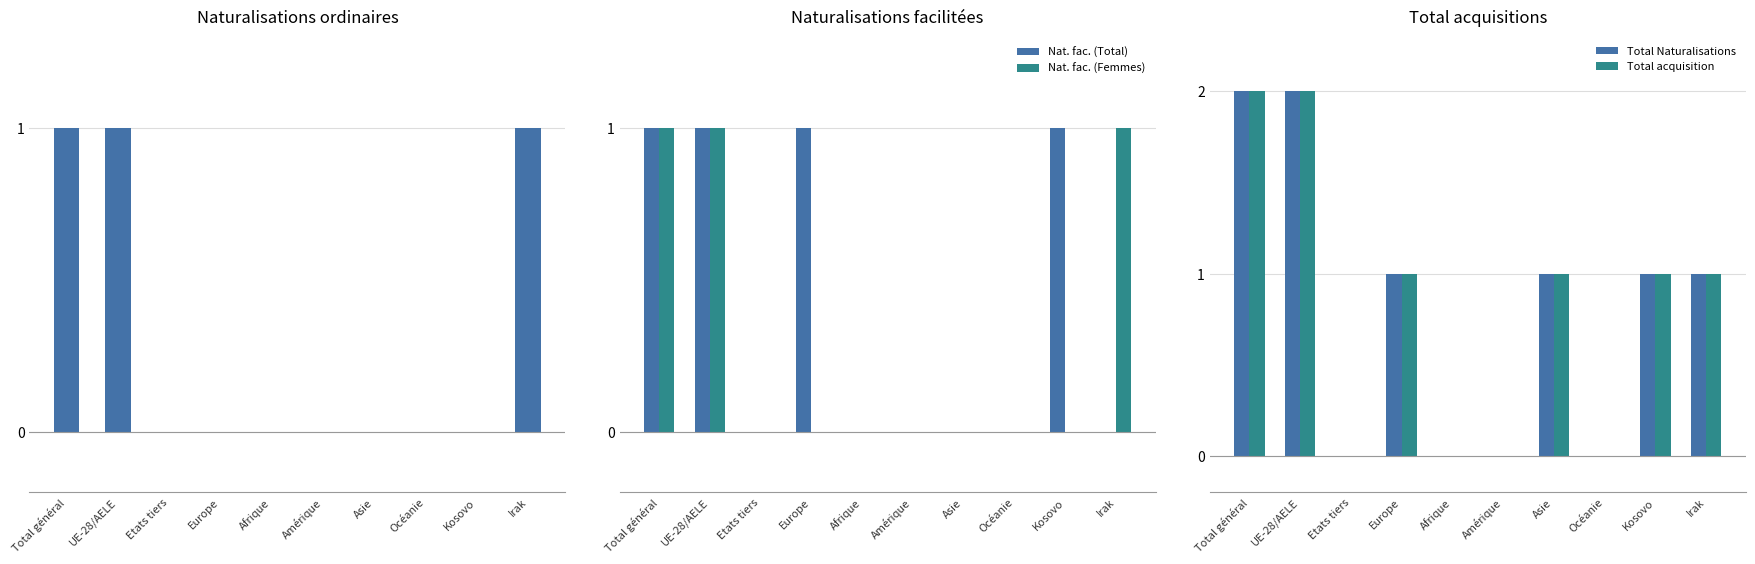

Is the value of Nat. ord. (Femmes) at Asie greater than the value of Total Naturalisations at Etats tiers?

No